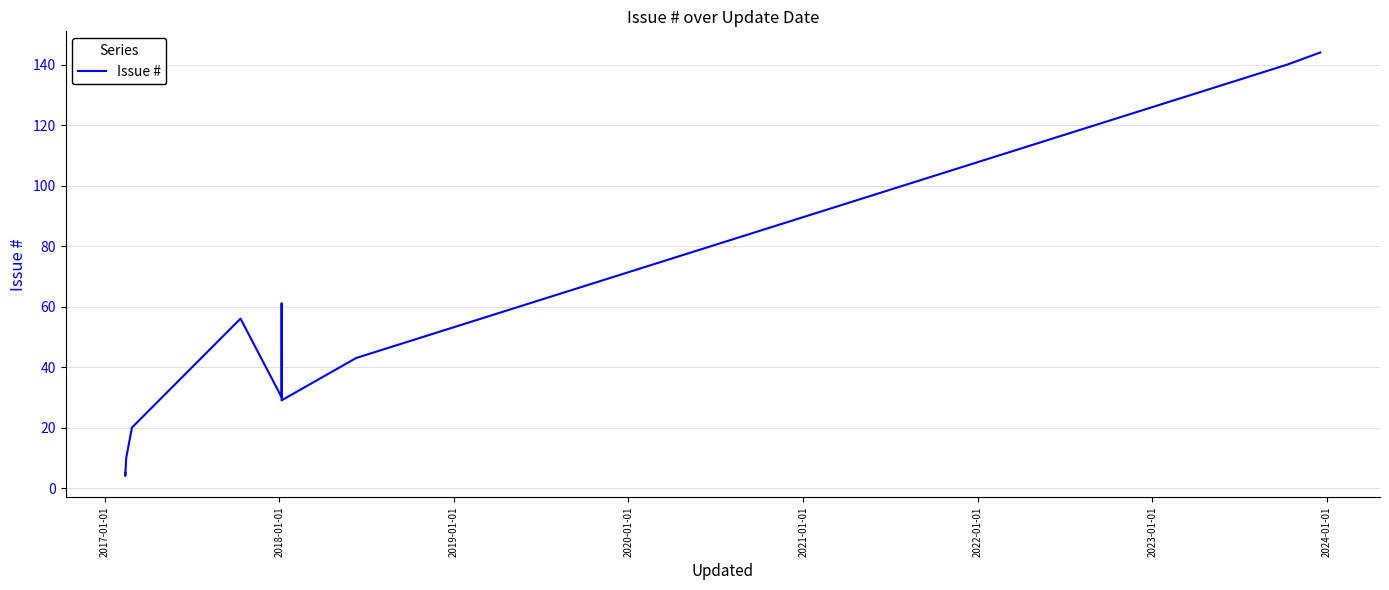

The value at 13 is 11. True or false?

False